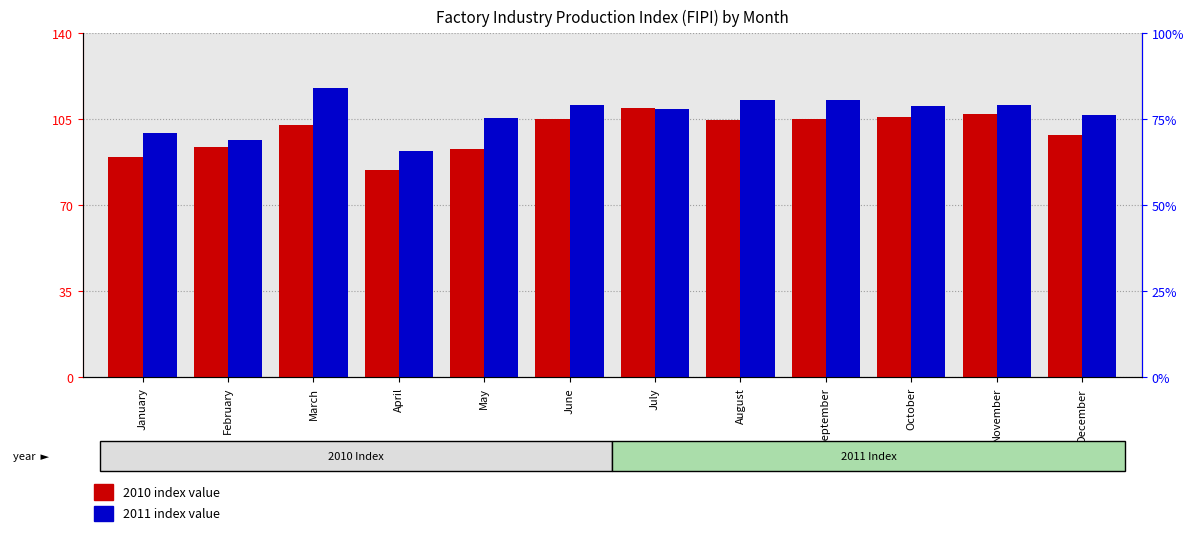

At how many categories does at least one series exceed 117?

1